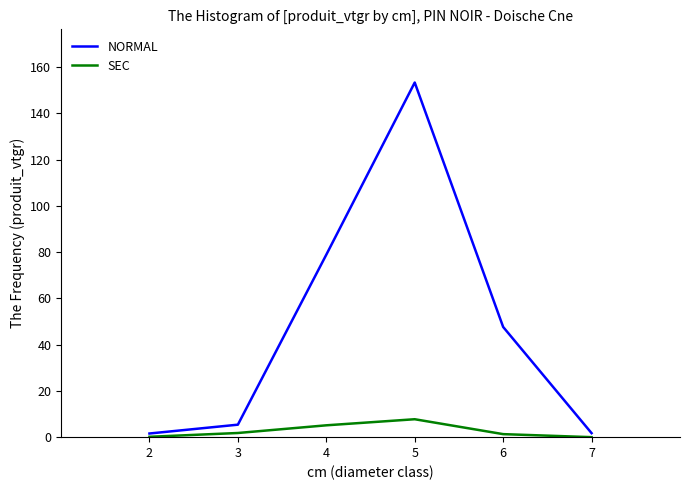

Rank the series at 5 from highest to lowest value.

NORMAL, SEC